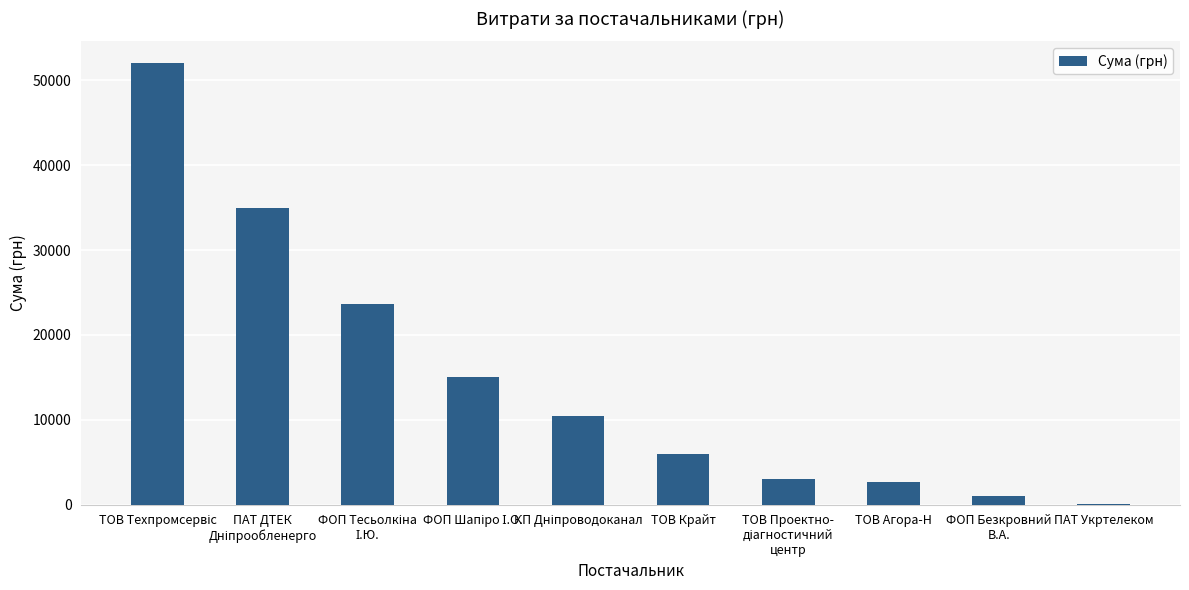

What is the greatest value displayed?

51980.0